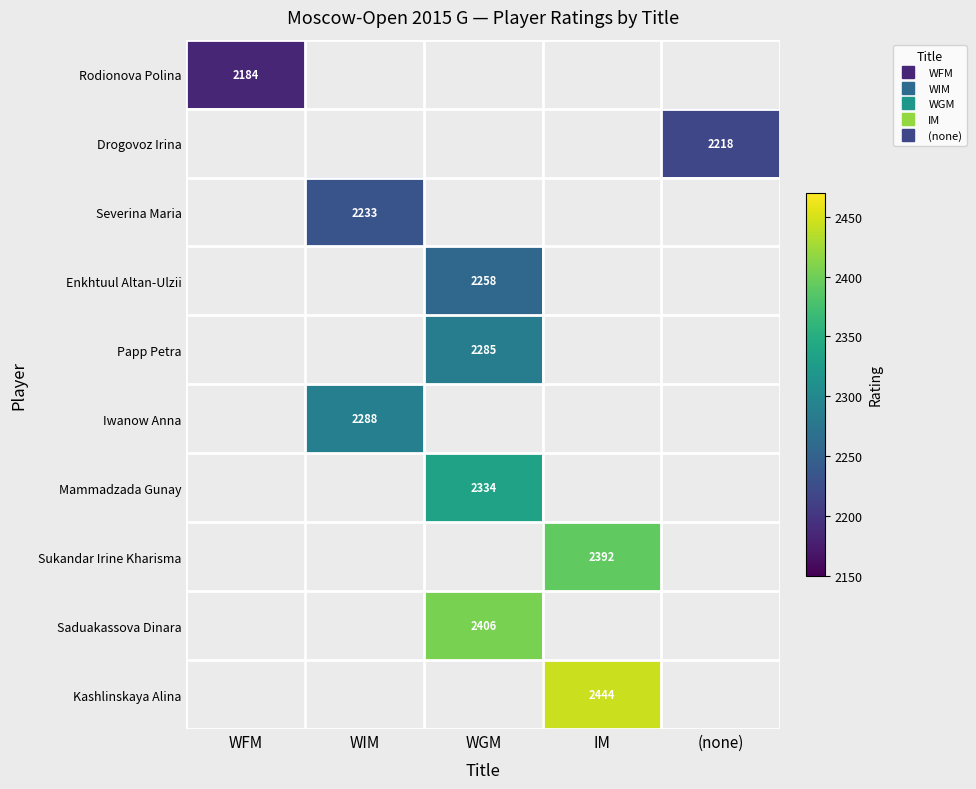

How many data points does each series have?

5